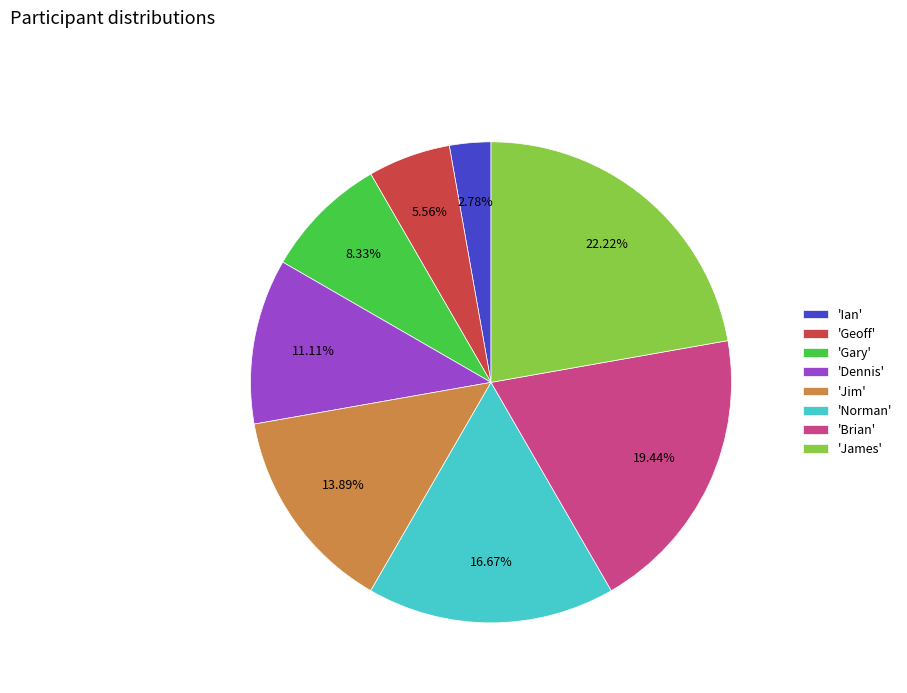

Which has a higher value, 'Jim' or 'Brian'?

'Brian'